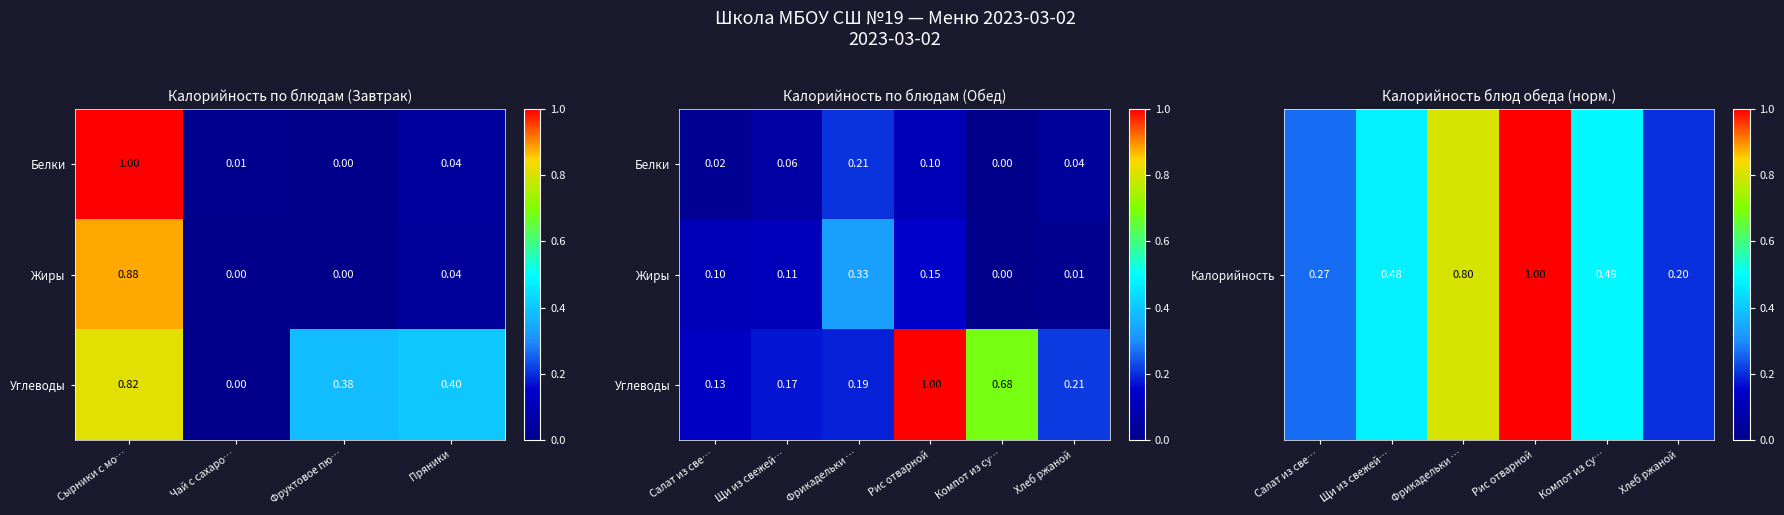

How many distinct data groups are displayed?

3